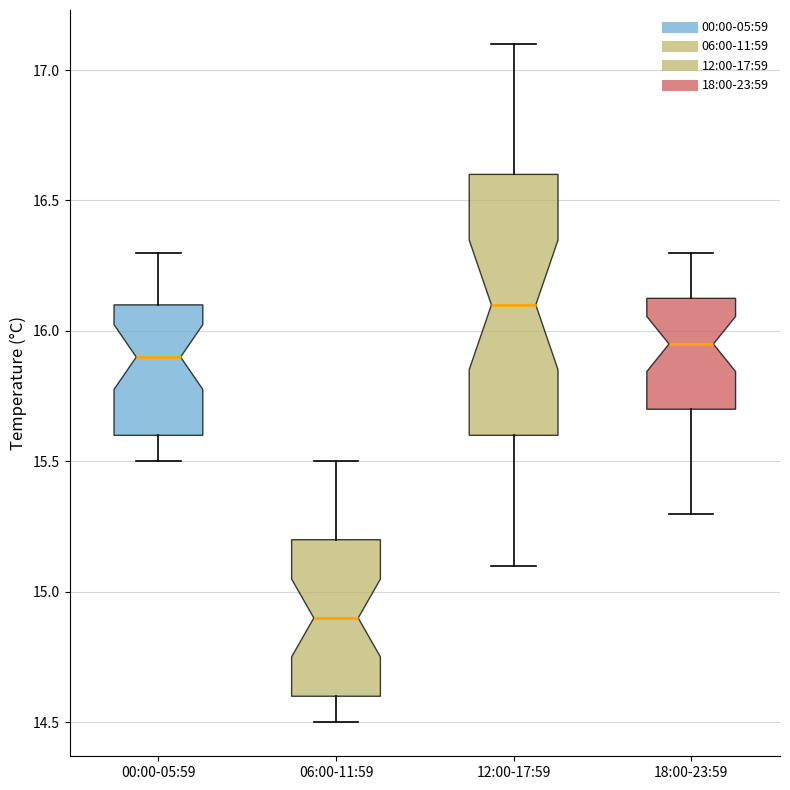

Reading left to right, transcribe this box plot: for each box, give where its median line is, the range the box spans, and where its two whiskers end, as read against the y-axis. The values are not printed on the chart, so give them approximately, as read against the axis.

00:00-05:59: median 15.90, box 15.60 to 16.10, whiskers 15.50 to 16.30
06:00-11:59: median 14.90, box 14.60 to 15.20, whiskers 14.50 to 15.50
12:00-17:59: median 16.10, box 15.60 to 16.60, whiskers 15.10 to 17.10
18:00-23:59: median 15.95, box 15.70 to 16.15, whiskers 15.30 to 16.30